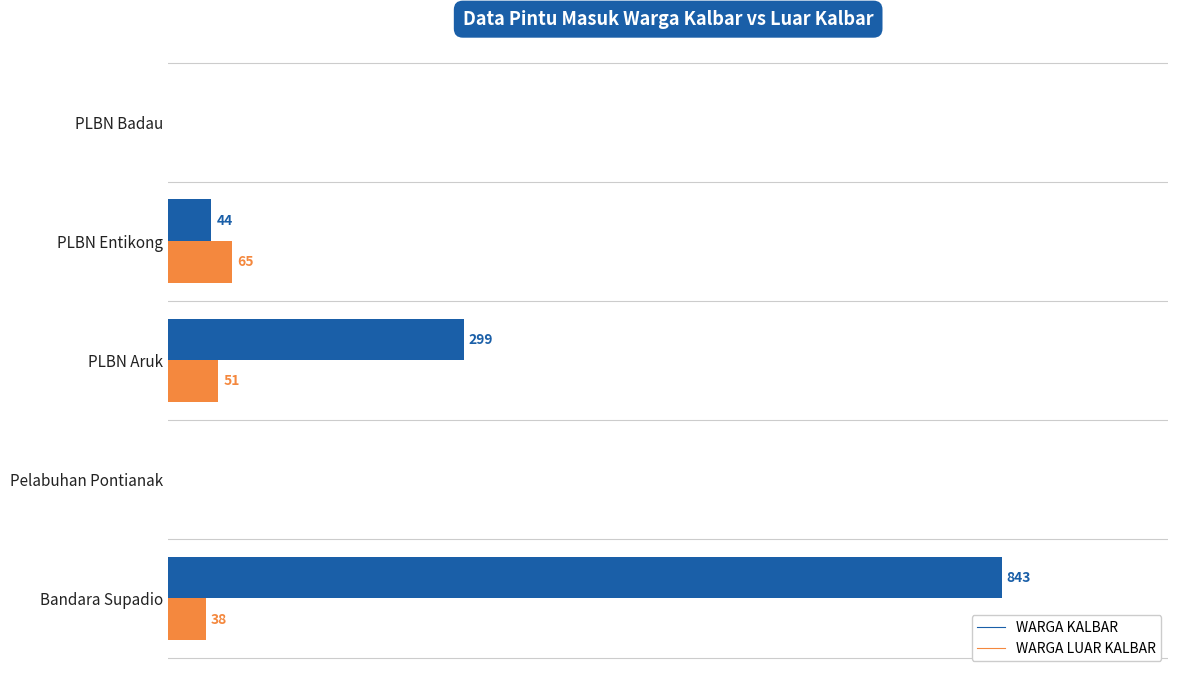

Which category has the highest value in the WARGA LUAR KALBAR series?

PLBN Entikong